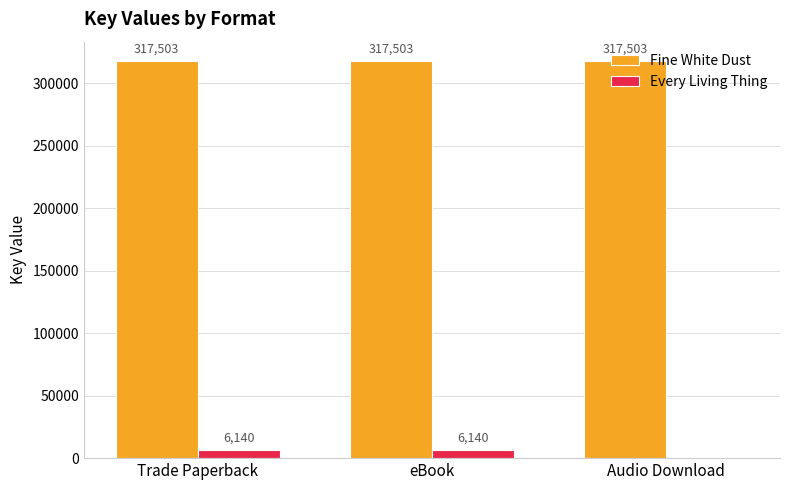

How many groups of bars are there?

3